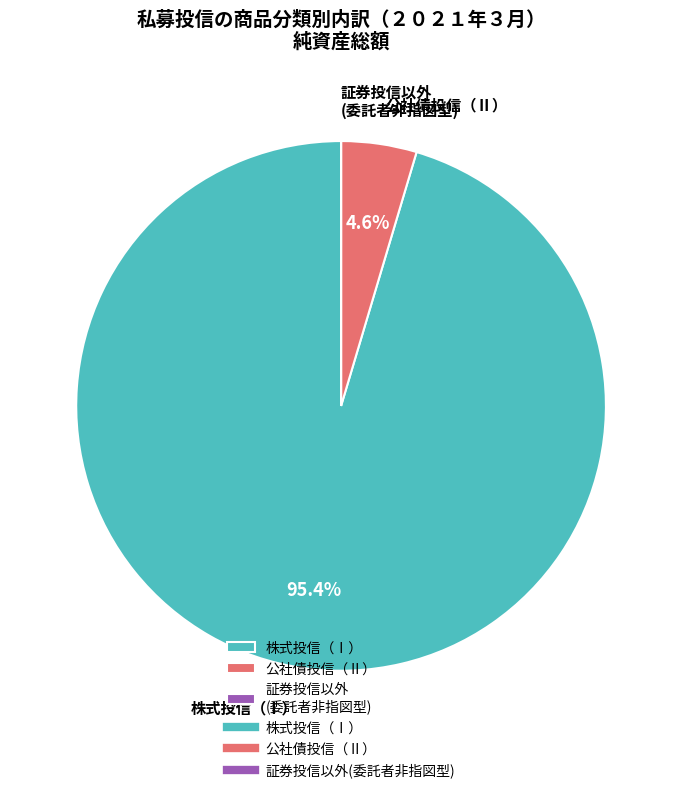

Which category accounts for the majority?

株式投信（Ⅰ）